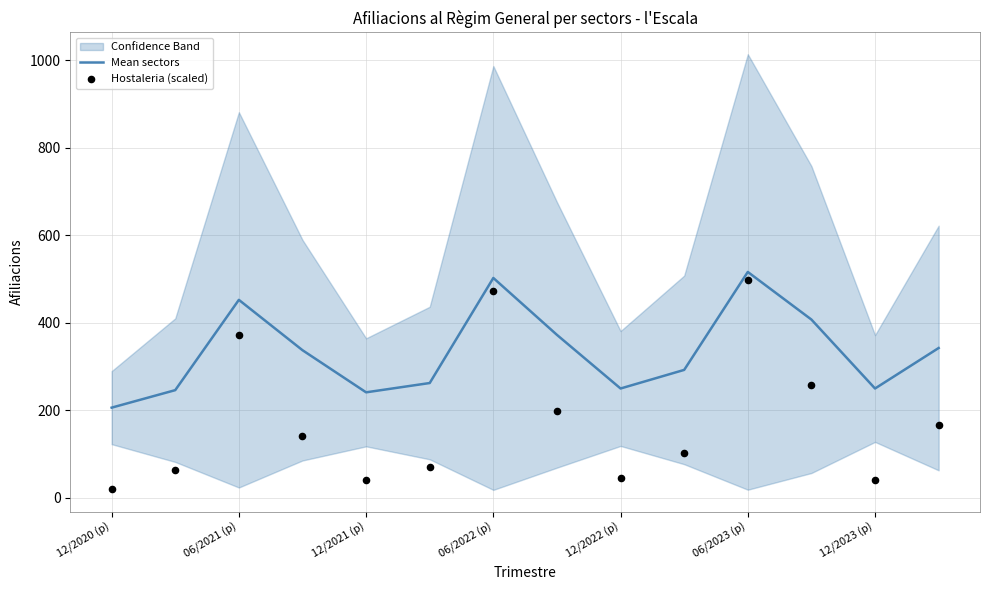

Which series reaches the maximum Y coordinate?

Mean sectors